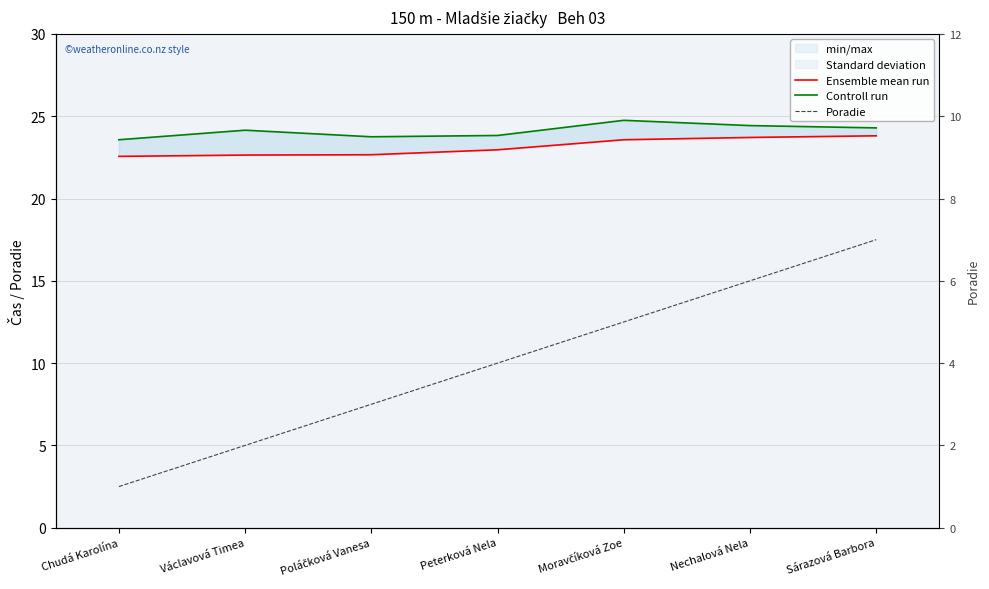

Is it true that Ensemble mean run equals 23.8 at Sárazová Barbora?

True